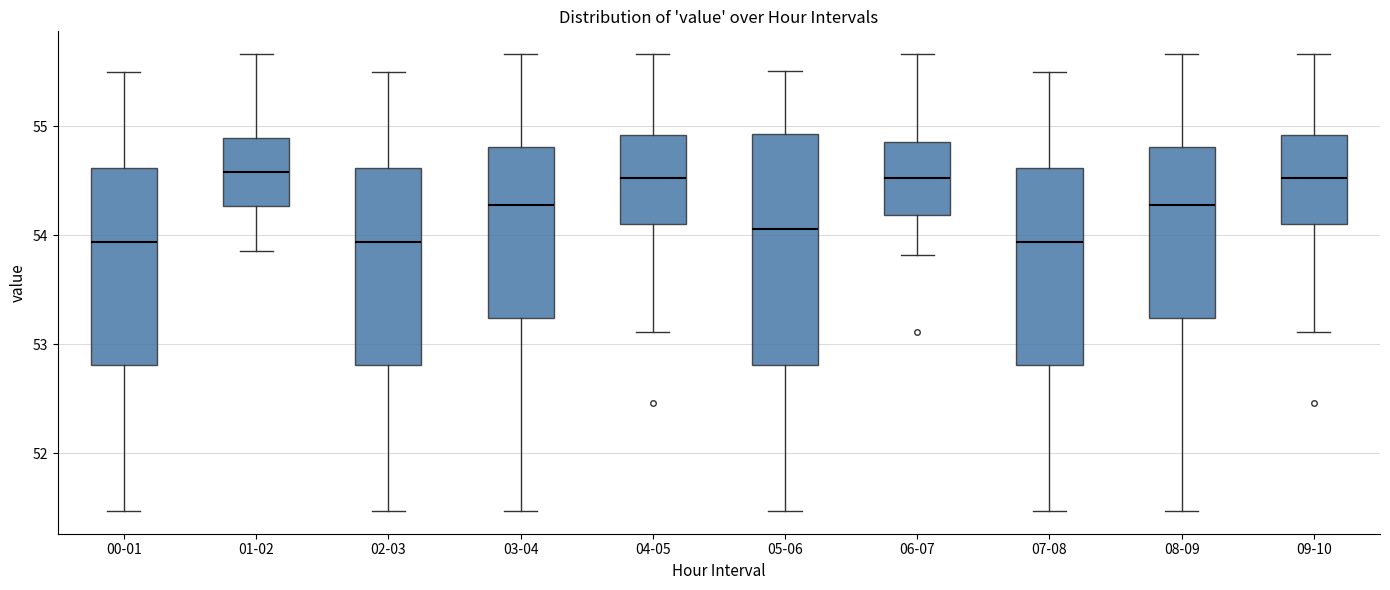

Reading left to right, read every box against the y-axis: the position of its median line, the range the box covers, and the ends of its whiskers. The values are not printed on the chart, so give them approximately, as read against the axis.

00-01: median 53.9, box 52.8 to 54.6, whiskers 51.5 to 55.5
01-02: median 54.6, box 54.3 to 54.9, whiskers 53.9 to 55.7
02-03: median 53.9, box 52.8 to 54.6, whiskers 51.5 to 55.5
03-04: median 54.3, box 53.2 to 54.8, whiskers 51.5 to 55.7
04-05: median 54.5, box 54.1 to 54.9, whiskers 53.1 to 55.7
05-06: median 54.1, box 52.8 to 54.9, whiskers 51.5 to 55.5
06-07: median 54.5, box 54.2 to 54.9, whiskers 53.8 to 55.7
07-08: median 53.9, box 52.8 to 54.6, whiskers 51.5 to 55.5
08-09: median 54.3, box 53.2 to 54.8, whiskers 51.5 to 55.7
09-10: median 54.5, box 54.1 to 54.9, whiskers 53.1 to 55.7